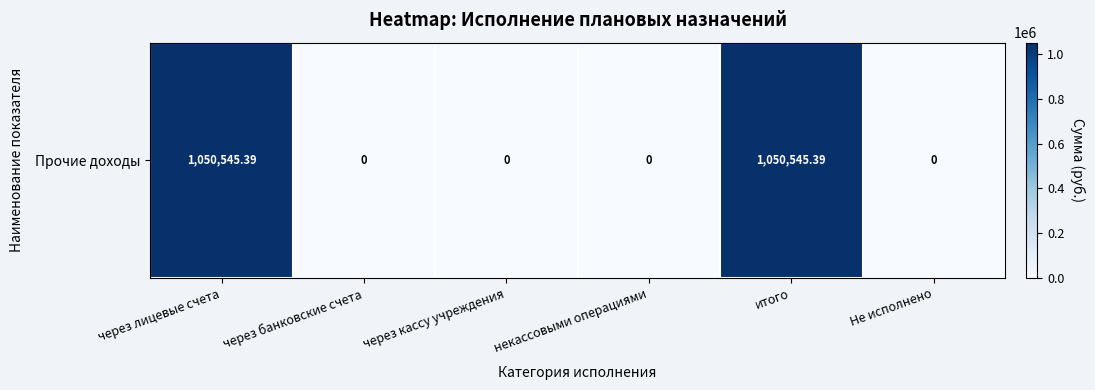

Where is the data nearest to the value 525272?

через банковские счета